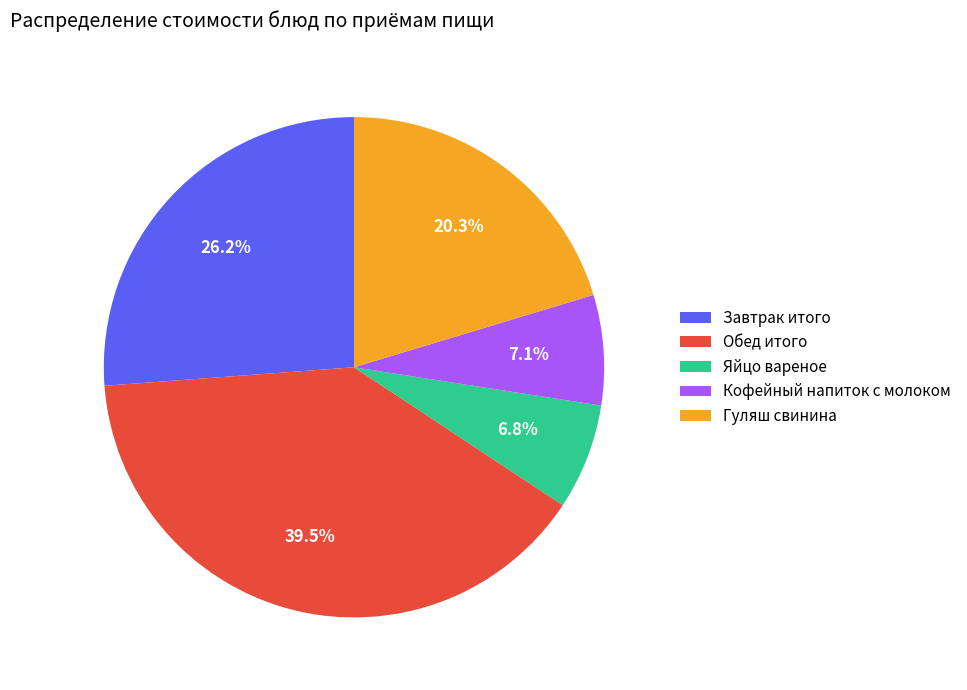

To the nearest percent, what is the difference between the largest and smallest slice percentages?

33%